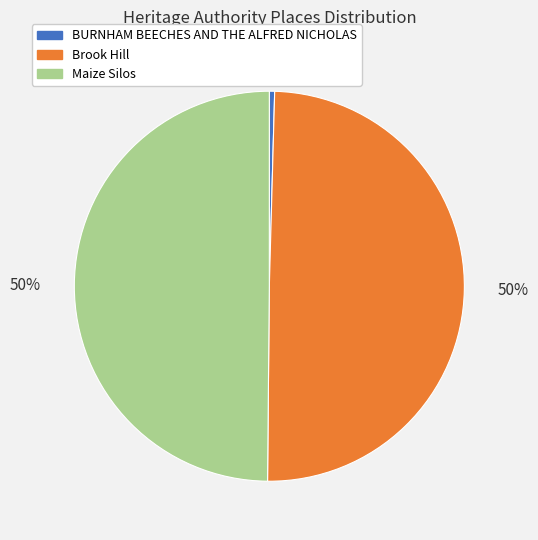

What is the ratio of the value at Brook Hill to the value at BURNHAM BEECHES AND THE ALFRED NICHOLAS?

113.7